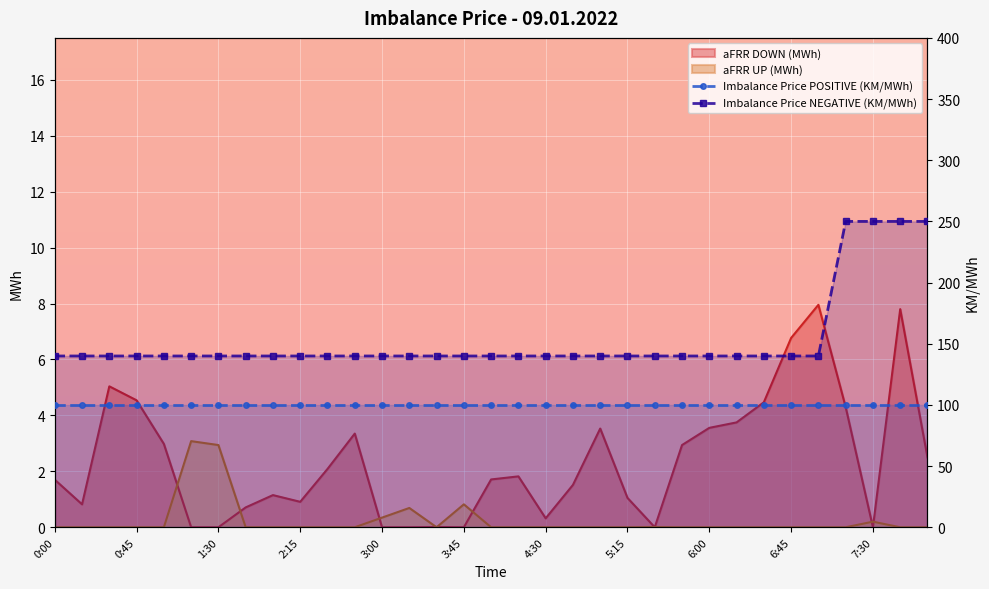

True or false: Imbalance Price NEGATIVE (KM/MWh) and Imbalance Price POSITIVE (KM/MWh) cross at least once.

False